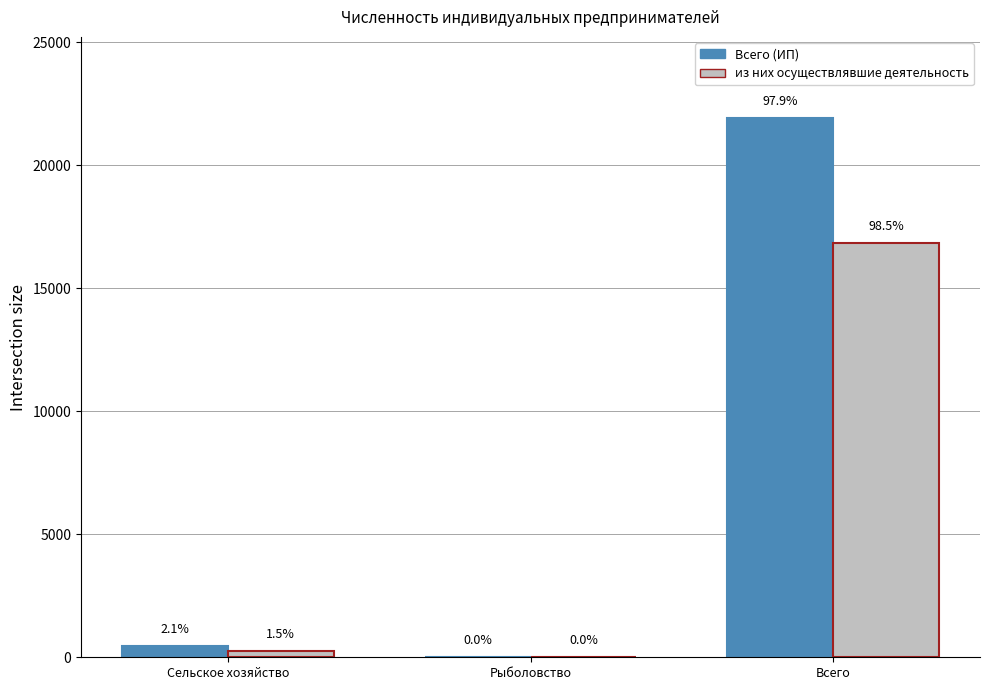

How many groups of bars are there?

3